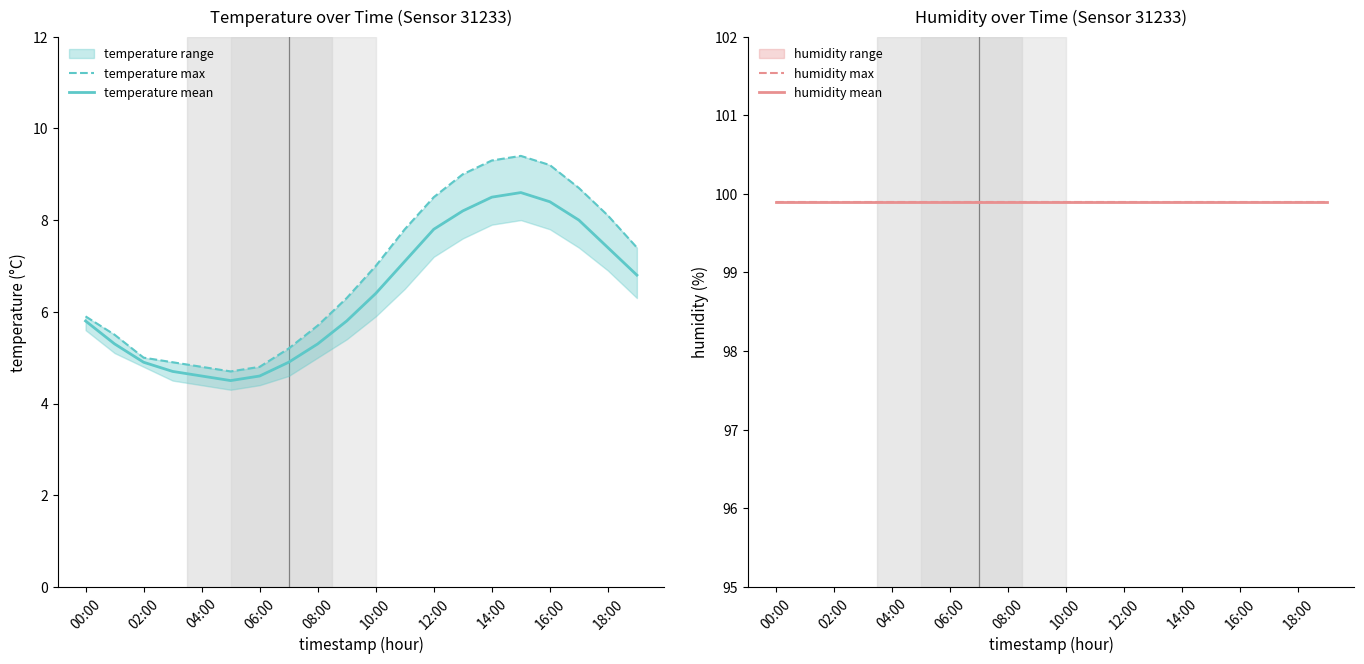

Is it true that temperature mean equals 5.3 at 16:00?

False